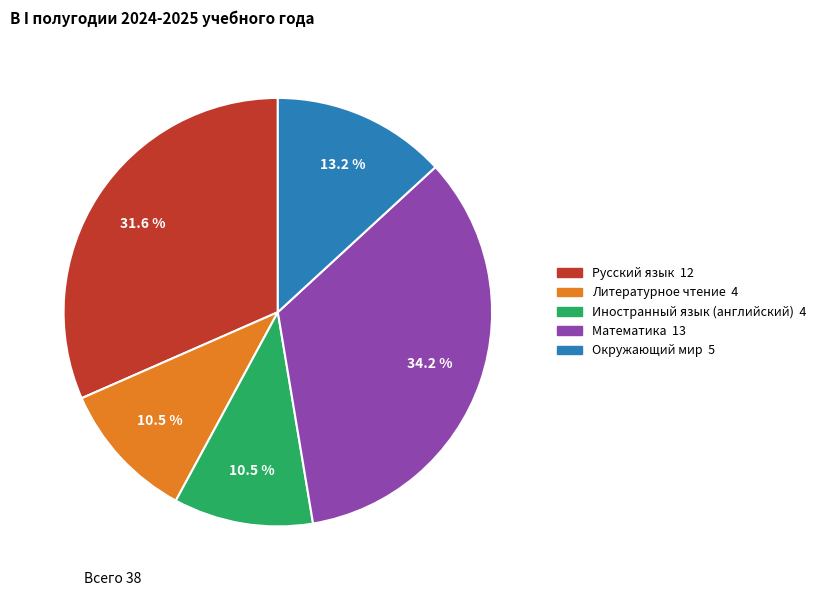

Does any single category account for the majority?

No